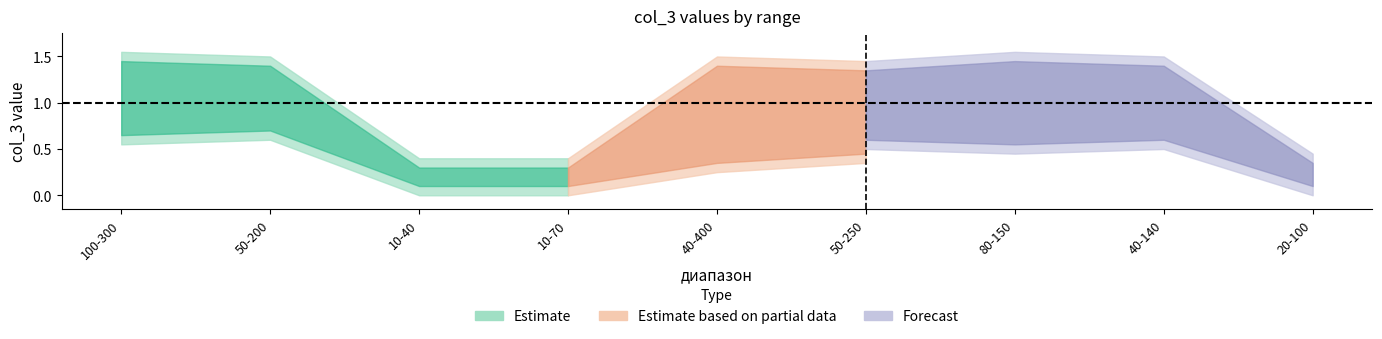

Reading right to left, list all the values displayed in this chart.

20-100=0	40-140=1	80-150=1	50-250=1	40-400=1	10-70=0	10-40=0	50-200=1	100-300=1